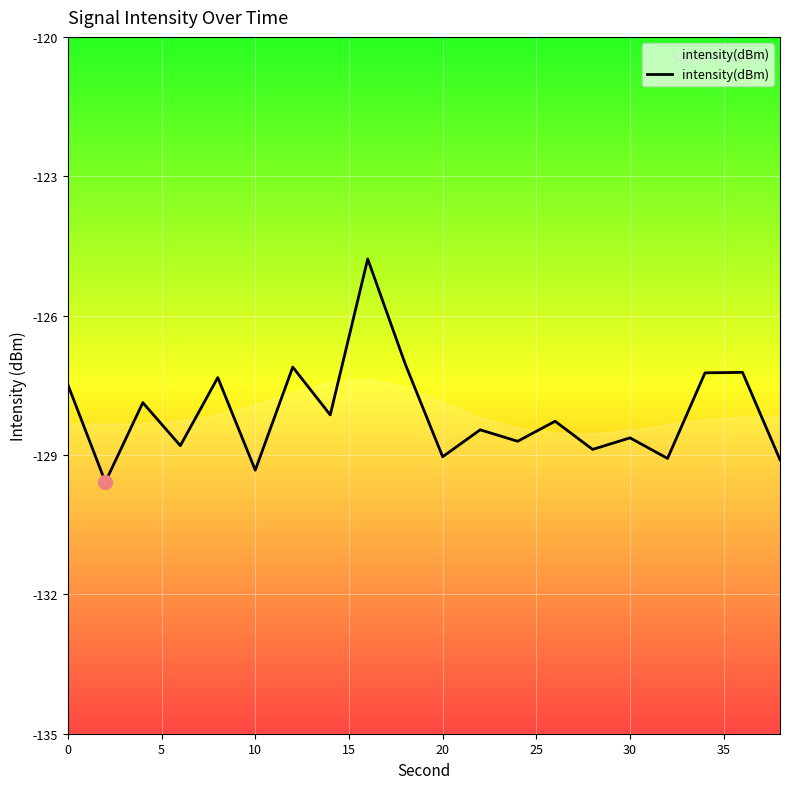

What is the highest value of the intensity(dBm) series?

-124.8